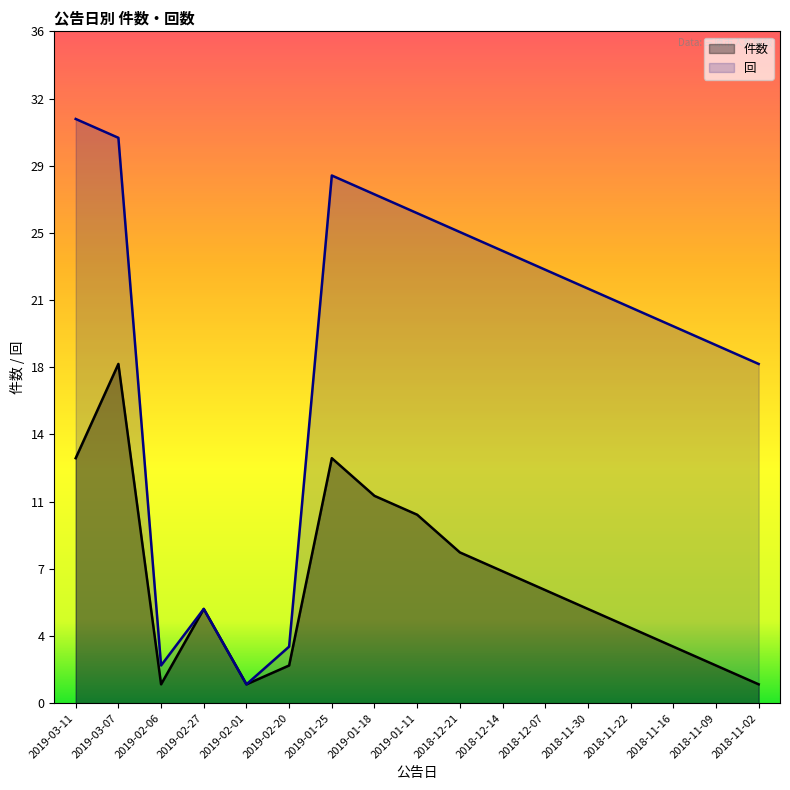

True or false: 回 and 件数 intersect in this chart.

False